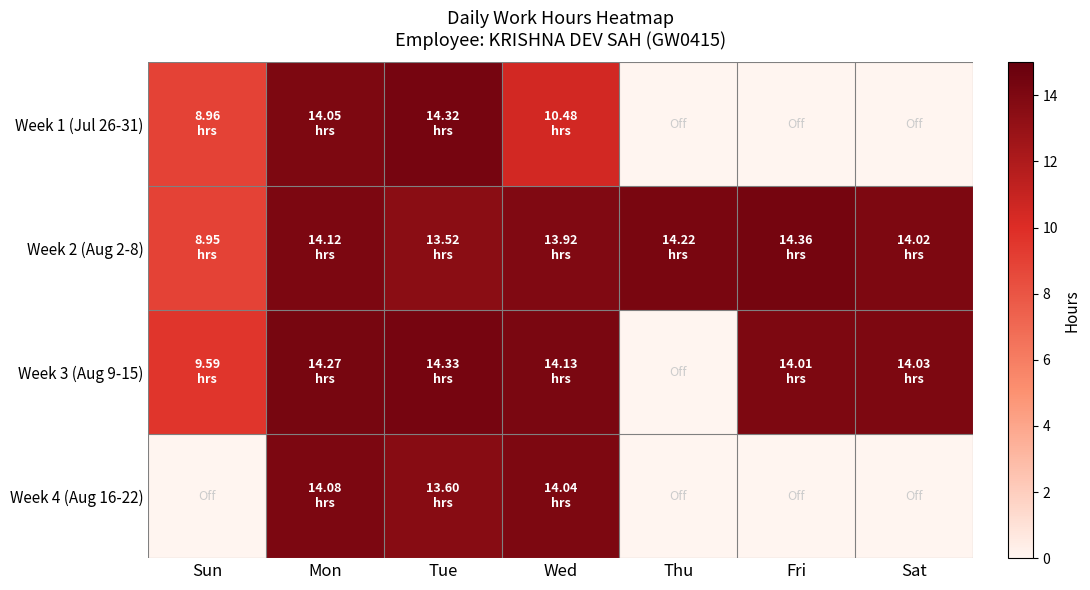

List the series in order of their peak value, highest first.

Week 2 (Aug 2-8), Week 3 (Aug 9-15), Week 1 (Jul 26-31), Week 4 (Aug 16-22)